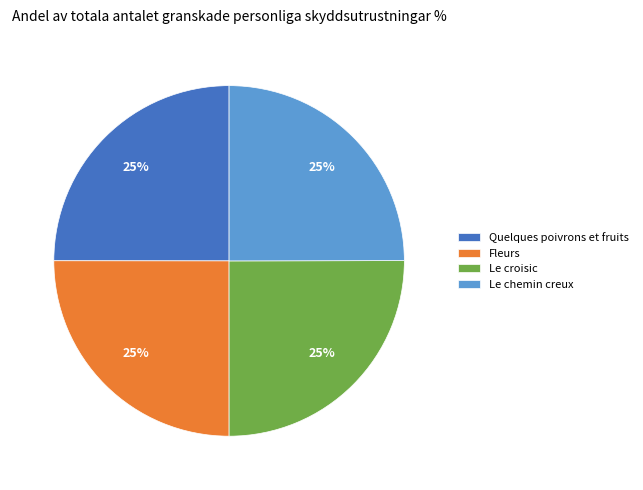

Count the number of slices in the pie.

4